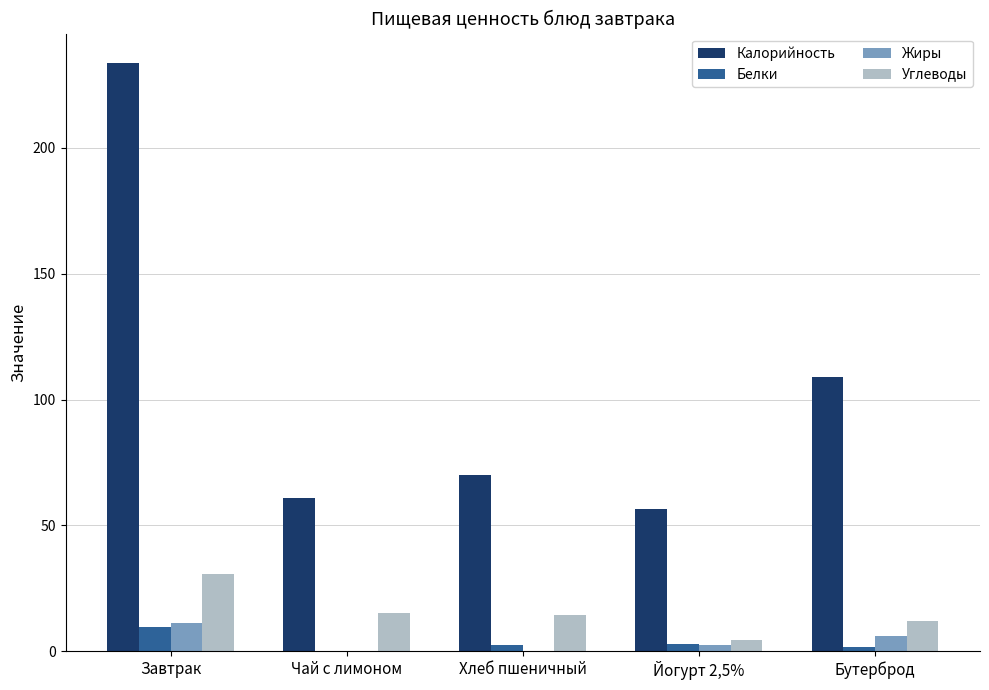

Which series has the largest total across all categories?

Калорийность